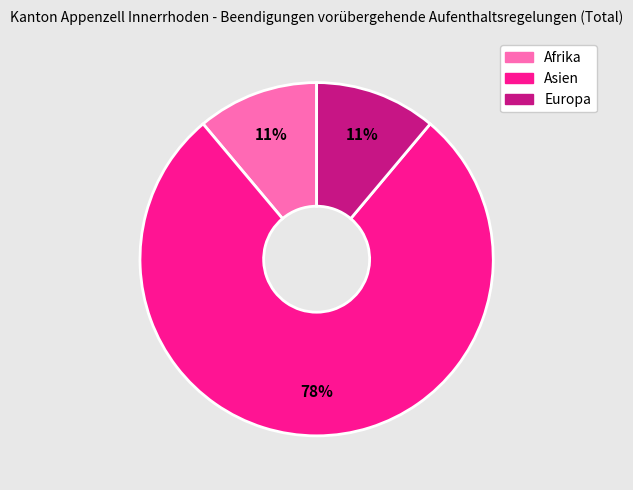

Do Asien and Afrika together represent more than half of the pie?

Yes